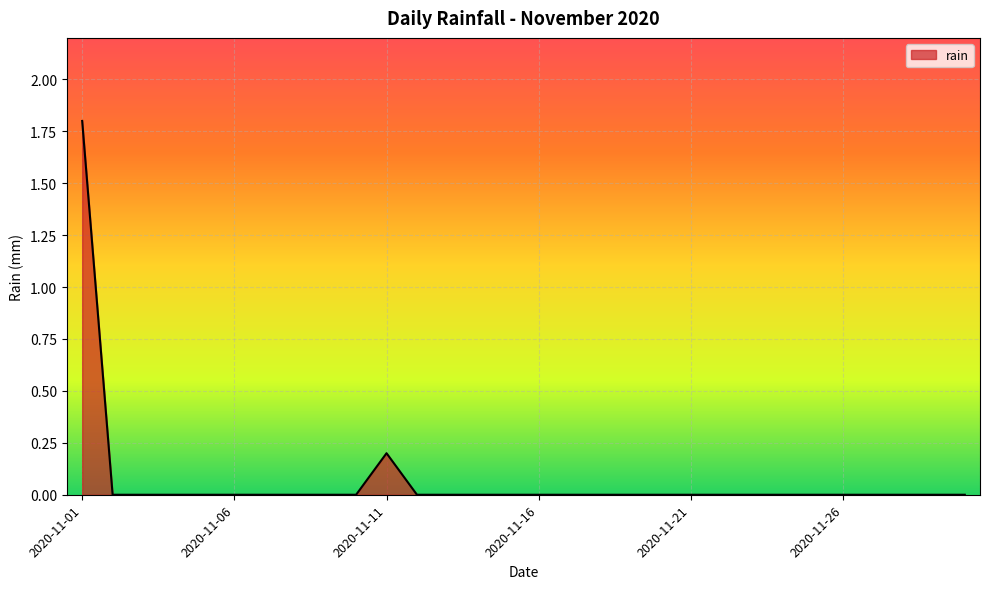

How many values are between 0 and 1?

29